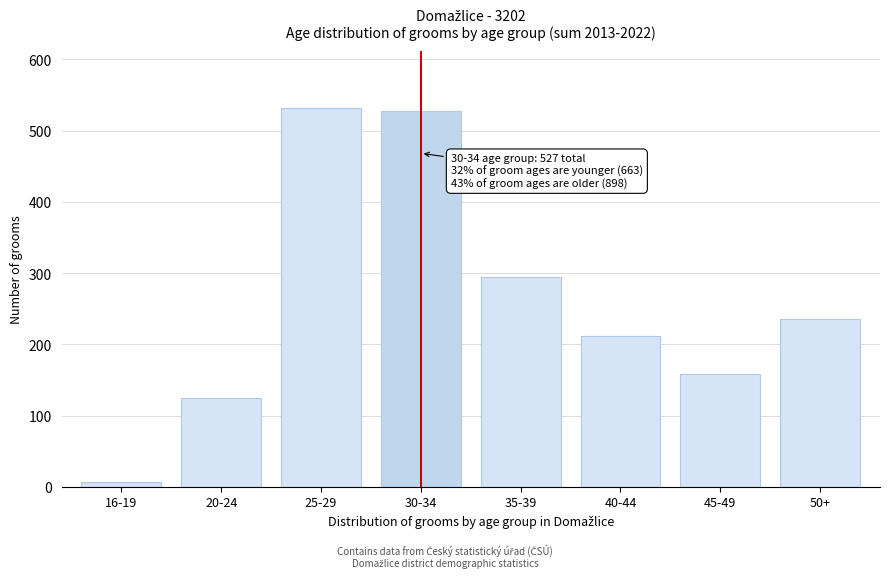

Reading right to left, extract all data points from this chart.

50+=235	45-49=158	40-44=211	35-39=294	30-34=527	25-29=532	20-24=124	16-19=7